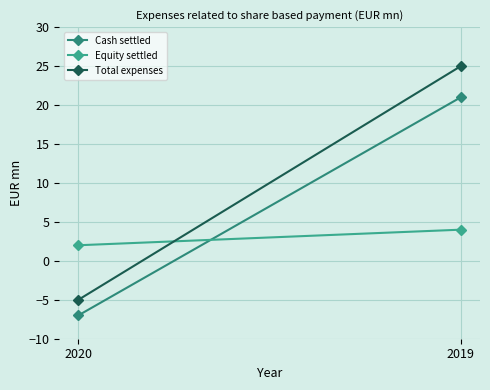

Reading left to right, what are all the values shown in this chart?

Cash settled: -7	21
Equity settled: 2	4
Total expenses: -5	25